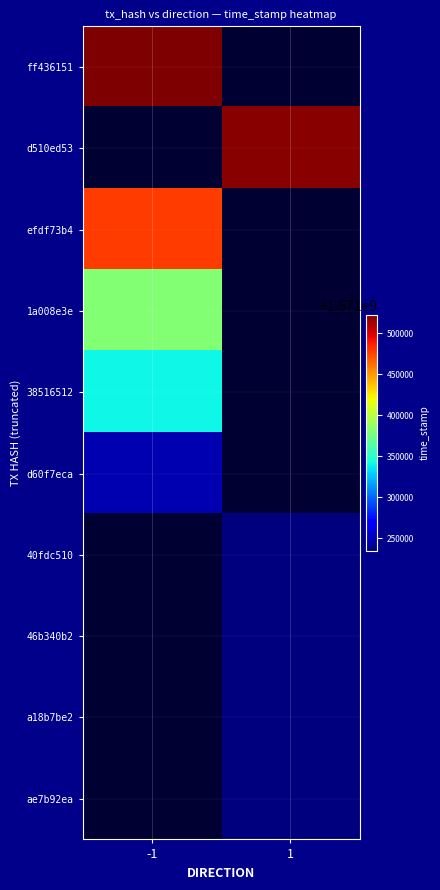

At which category does the chart reach its minimum across all series?

1